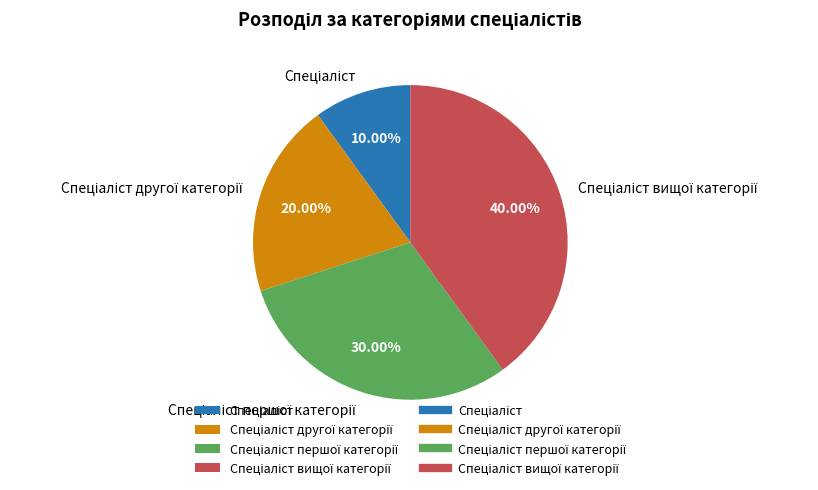

Is there a majority slice in this chart?

No